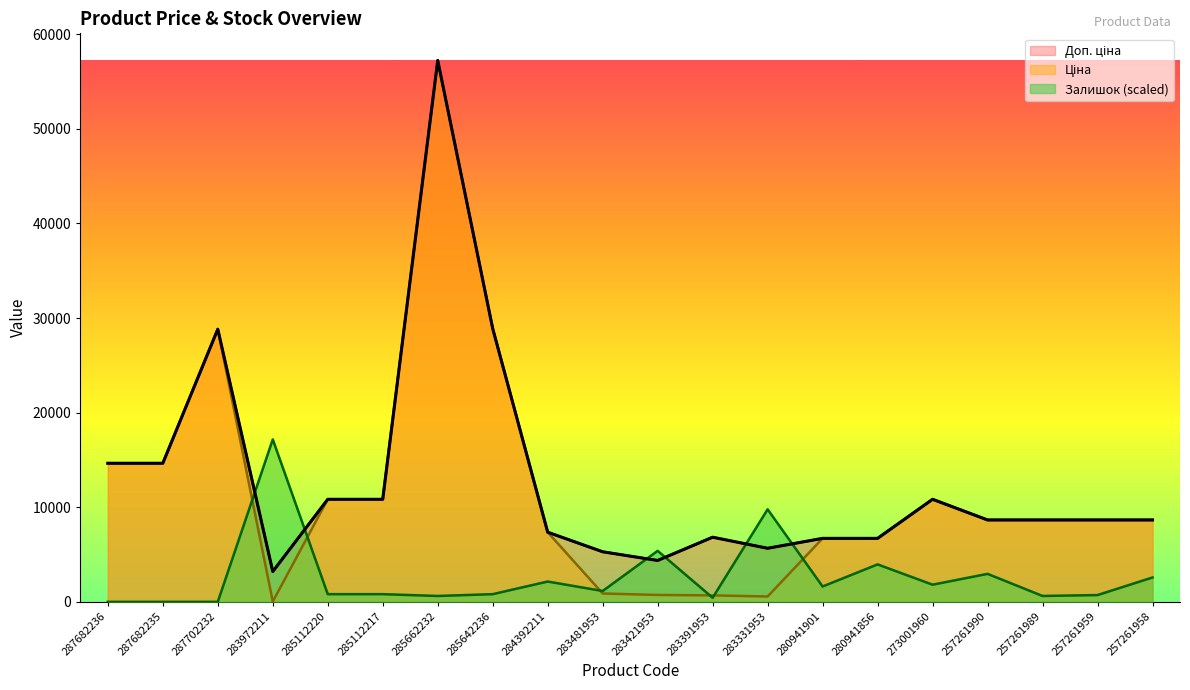

How many data points in Ціна are above 8656?

12